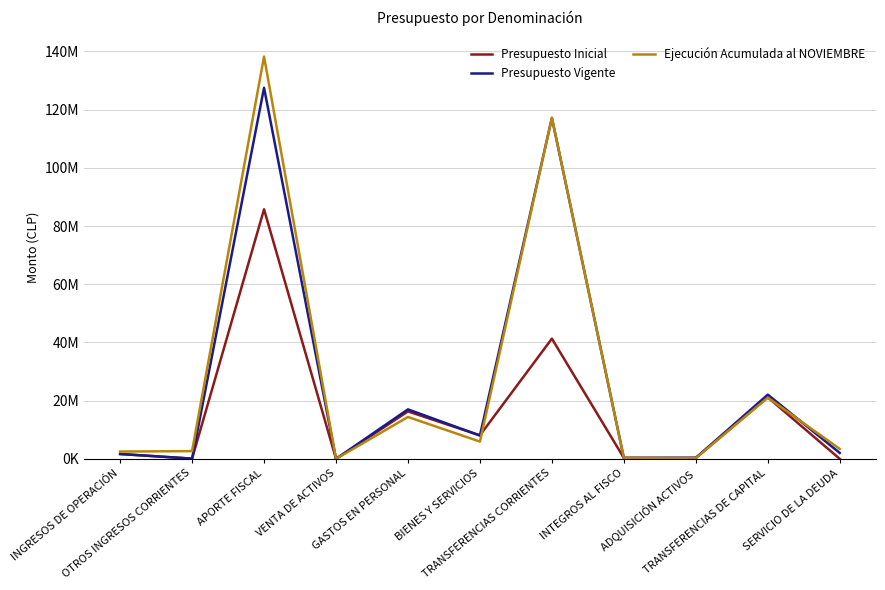

Which series has the largest total across all categories?

Ejecución Acumulada al NOVIEMBRE